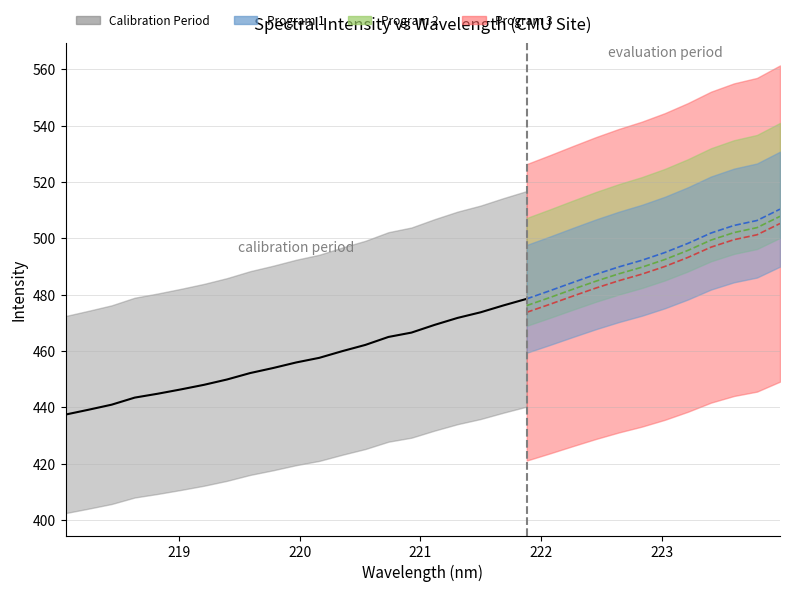

What is the value of the x point at the 32nd from the left?

224.0